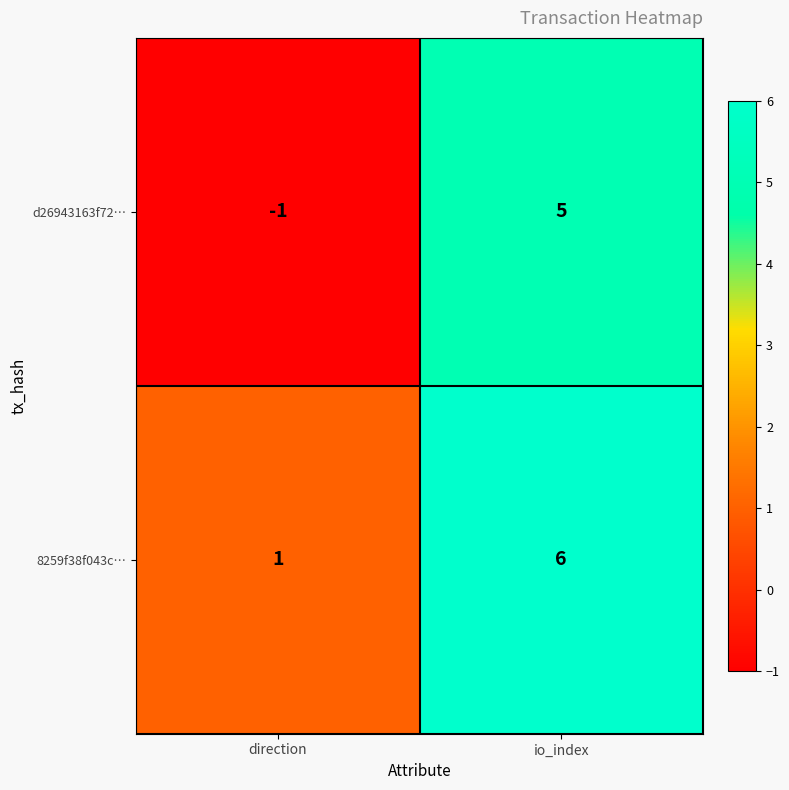

Is it true that d26943163f72… equals -2 at direction?

False